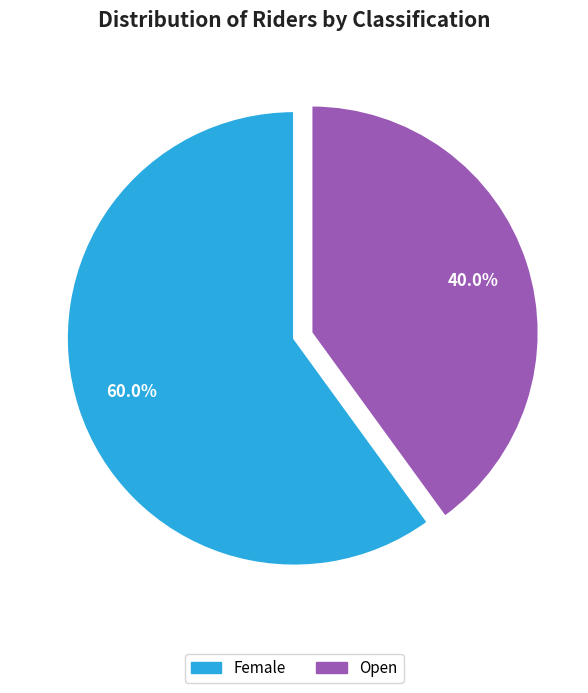

Is it true that Female is 60% of the pie?

True